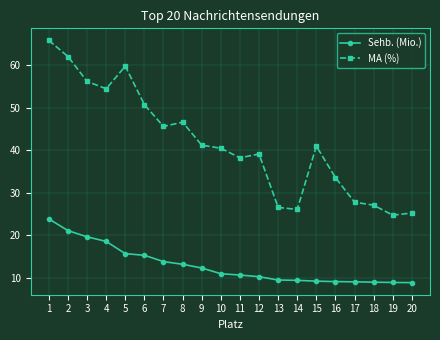

Which series changed the most between 8 and 11?

MA (%)